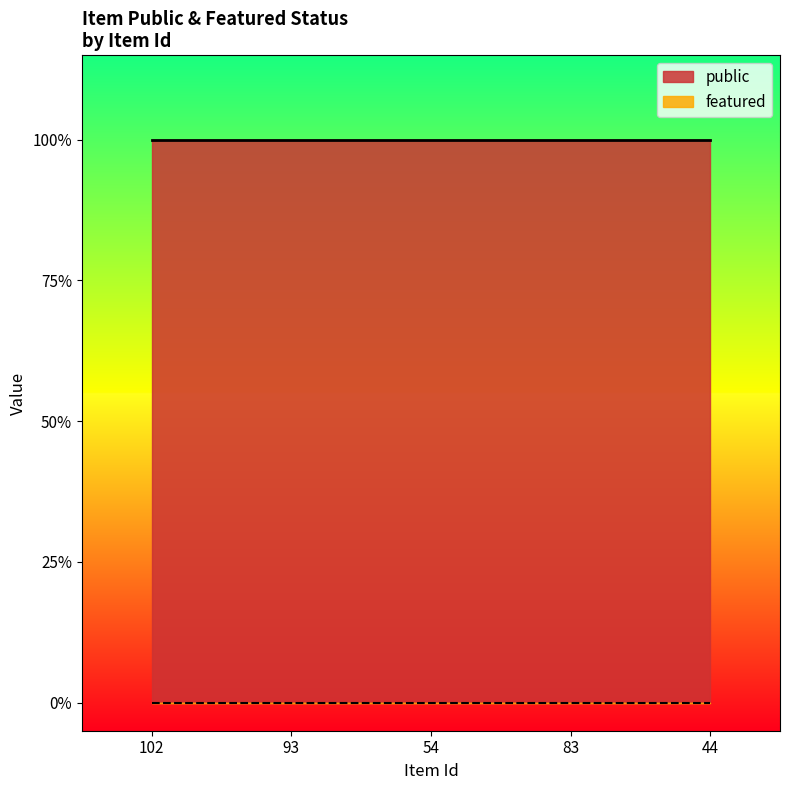

Rank the series by their maximum value, from highest to lowest.

public, featured